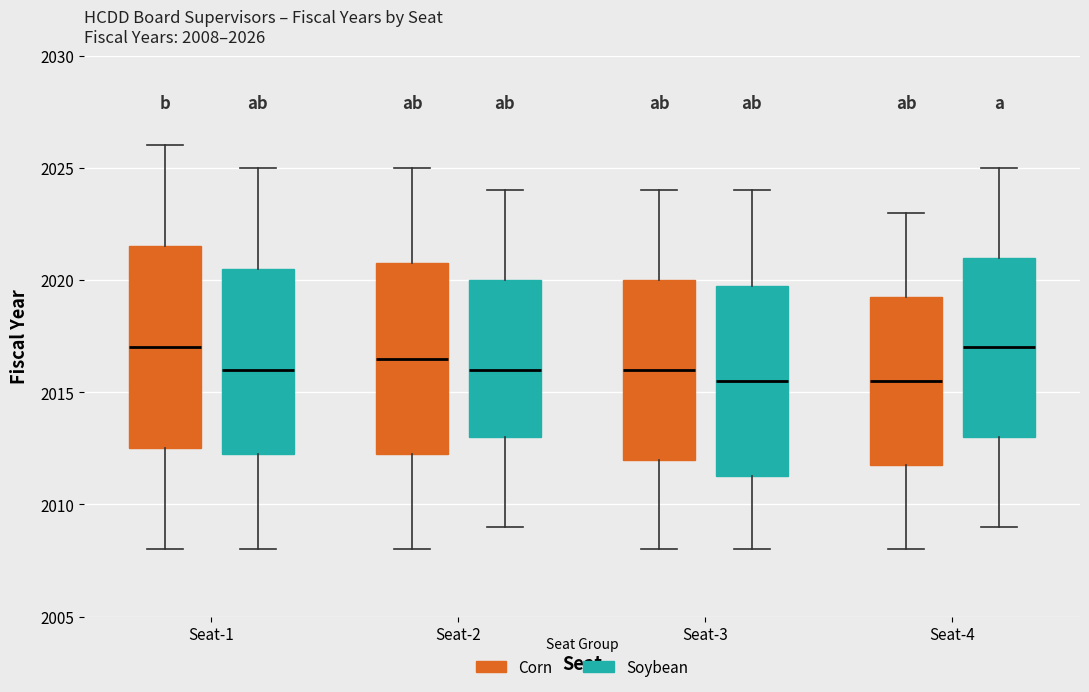

Comparing the boxes themselves (not the whiskers), which one is the tallest?

Seat-1 (Corn)